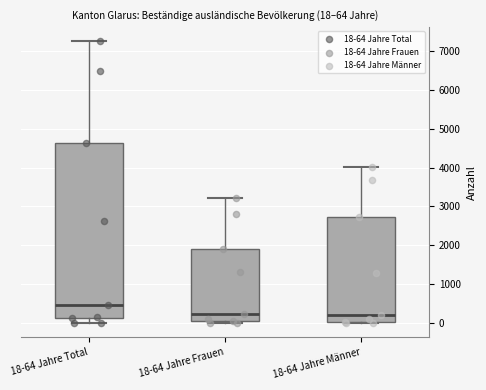

Comparing the boxes themselves (not the whiskers), which one is the tallest?

18-64 Jahre Total